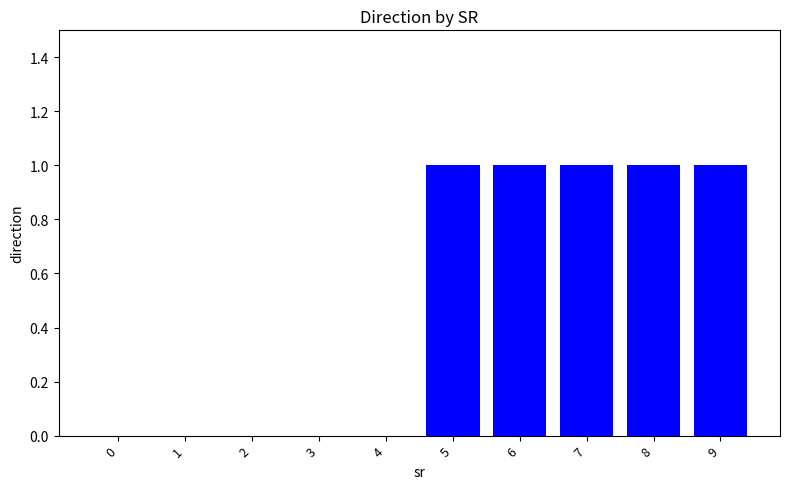

Count the values in the range 0 to 1.

10